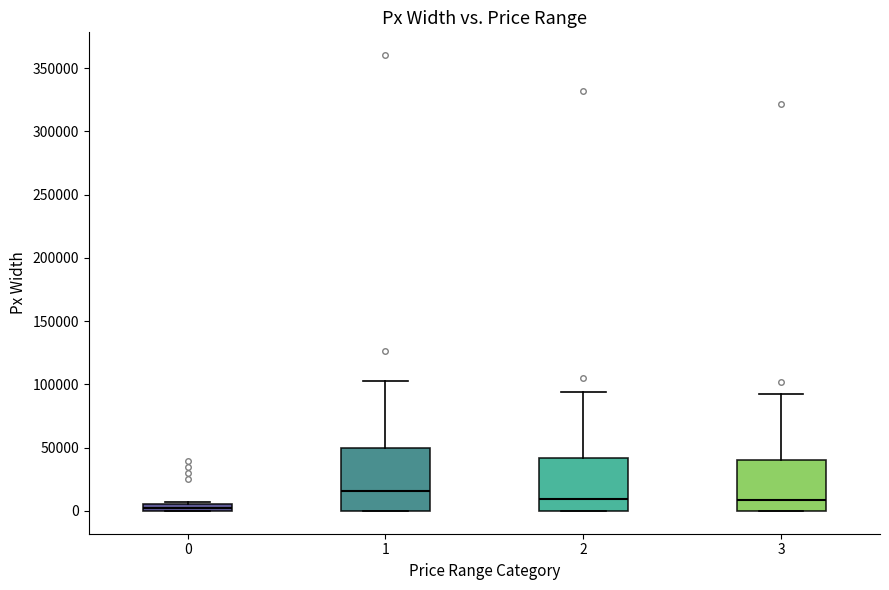

Which box's median line is the highest?

1